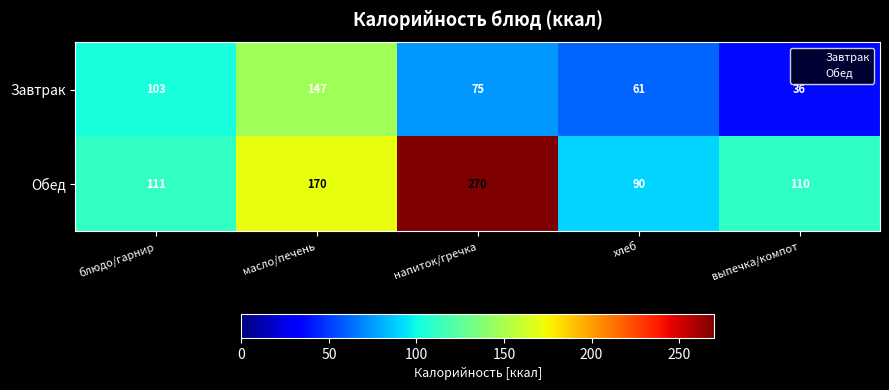

At which category does the chart reach its minimum across all series?

выпечка/компот